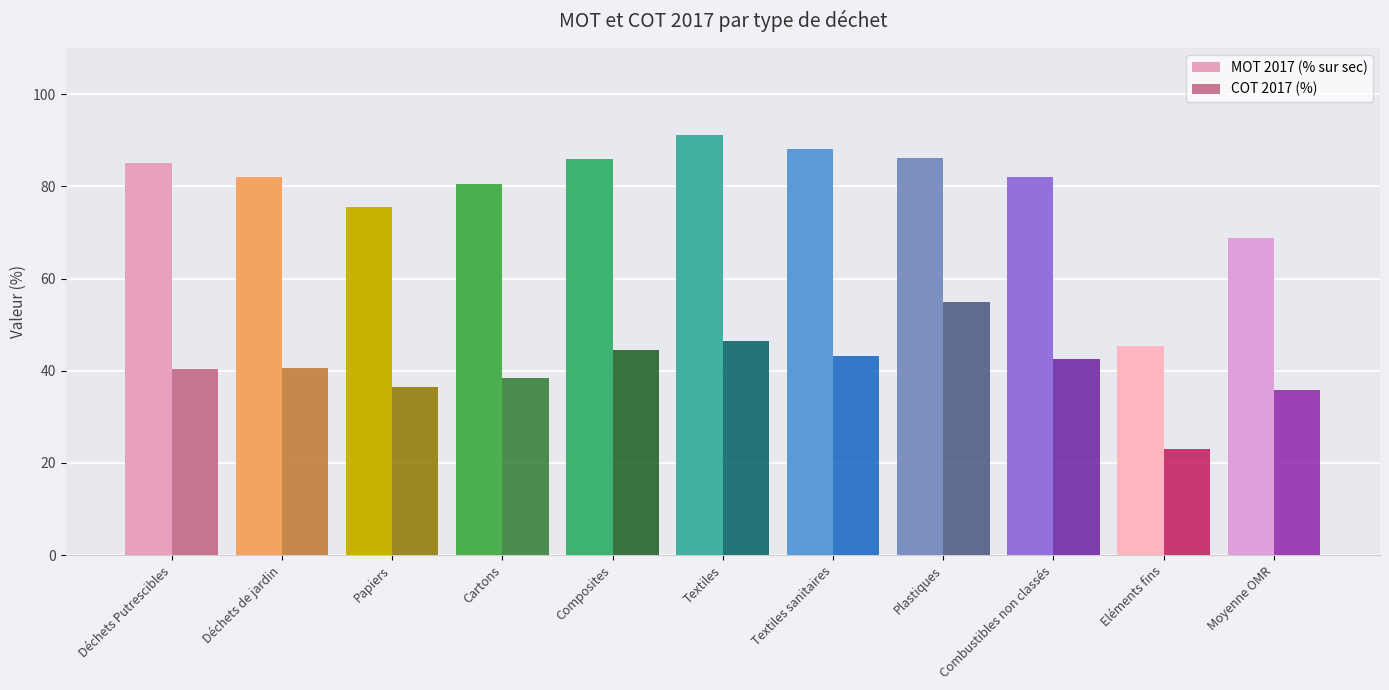

At how many categories does at least one series exceed 39?

11